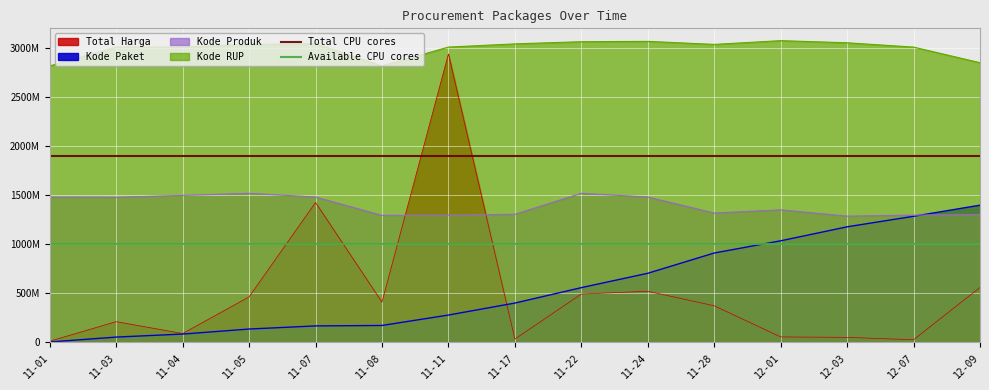

Which label corresponds to the smallest value in the chart?

11-01